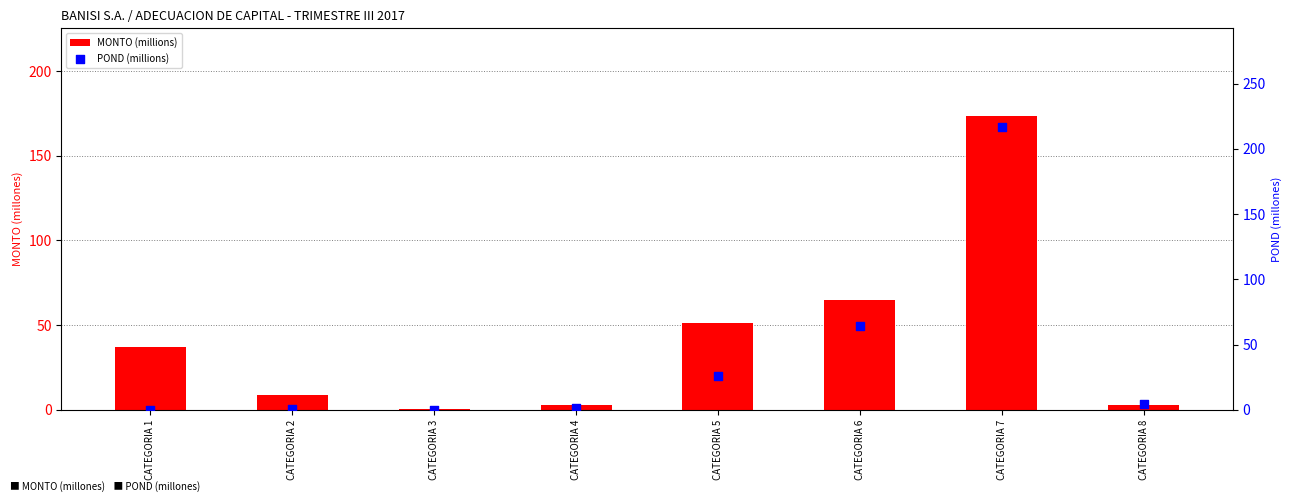

What is the total value across all series at CATEGORIA 1?

37.0